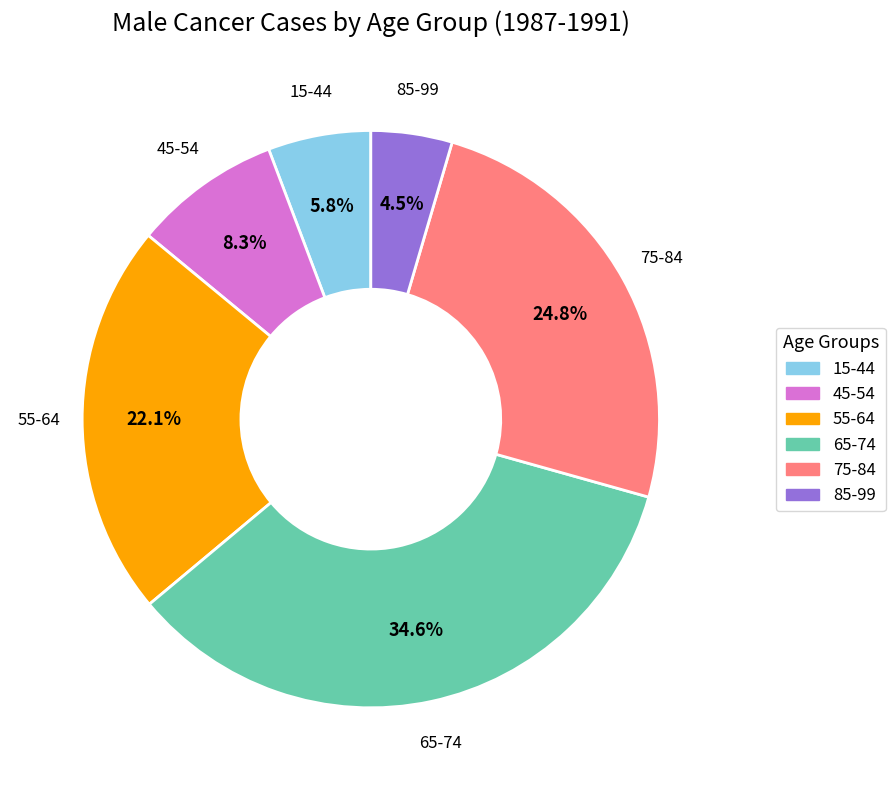

What percentage is the 55-64 slice, to the nearest percent?

22%